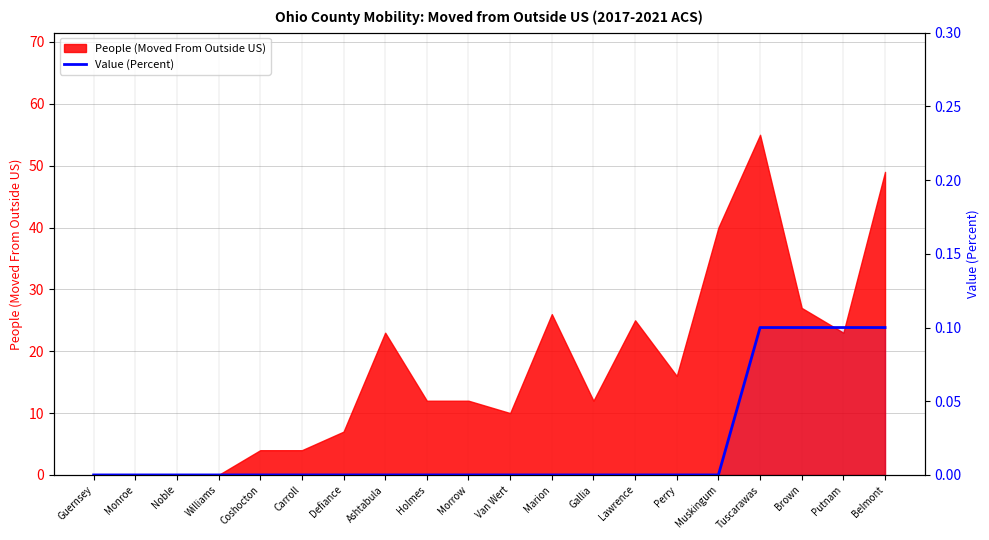

What is the change in value from Carroll to Putnam?

+0.1